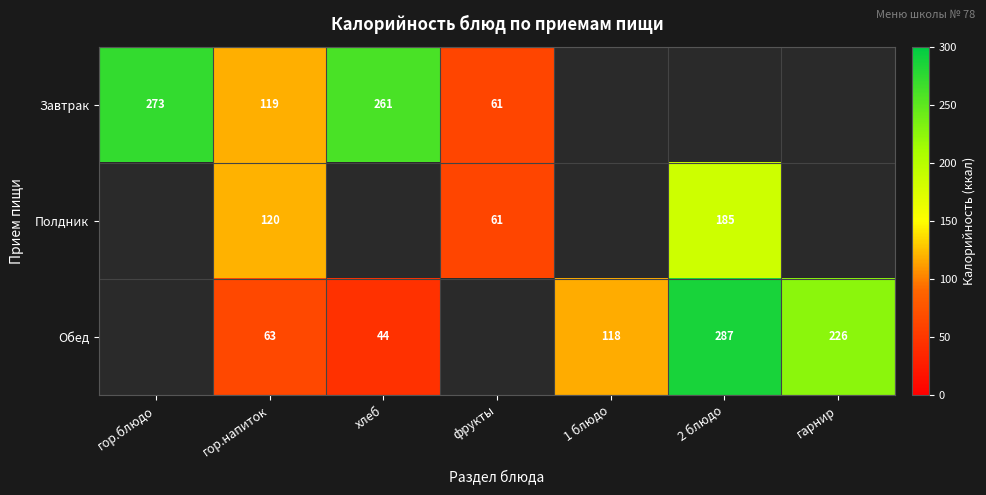

Is the value of Завтрак at хлеб greater than the value of Полдник at 2 блюдо?

Yes